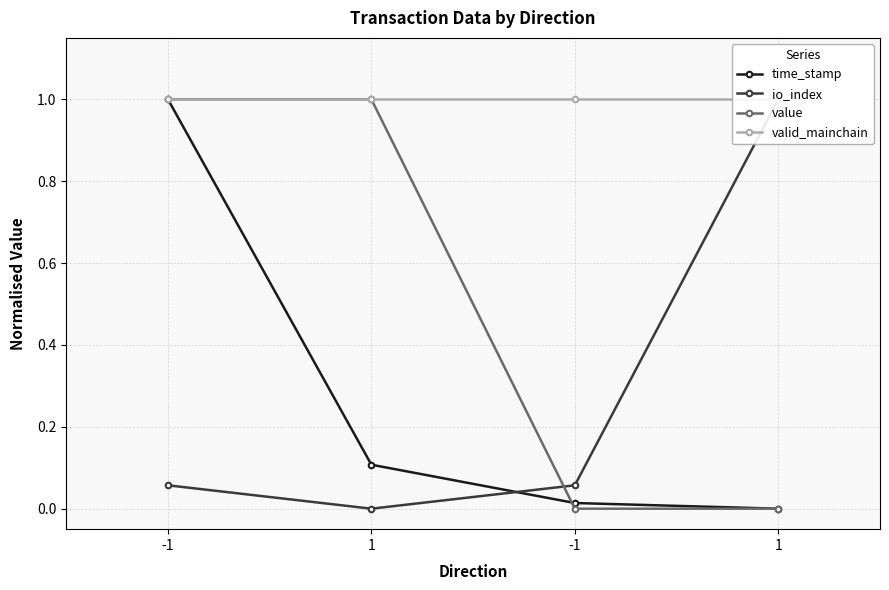

What is the sum of all io_index values?

1.1